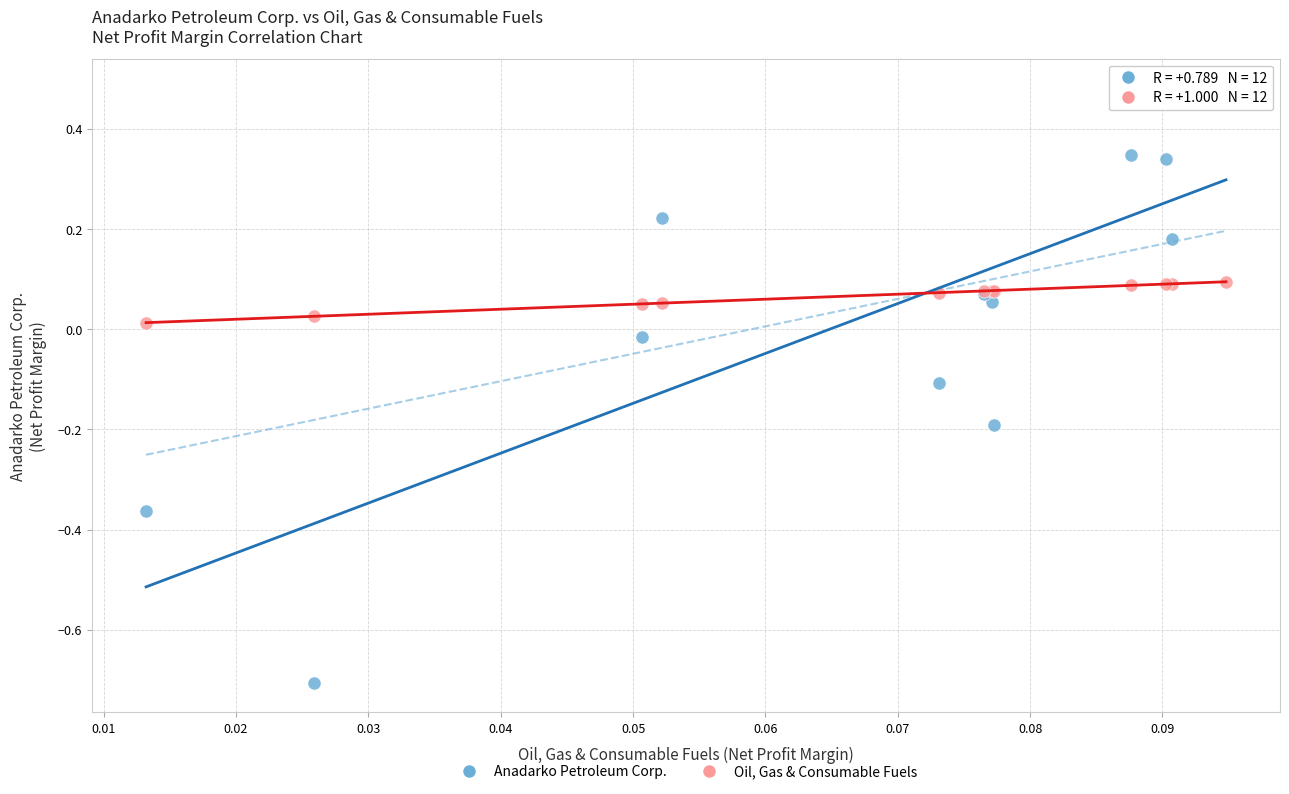

Which series reaches the maximum Y coordinate?

Anadarko Petroleum Corp.